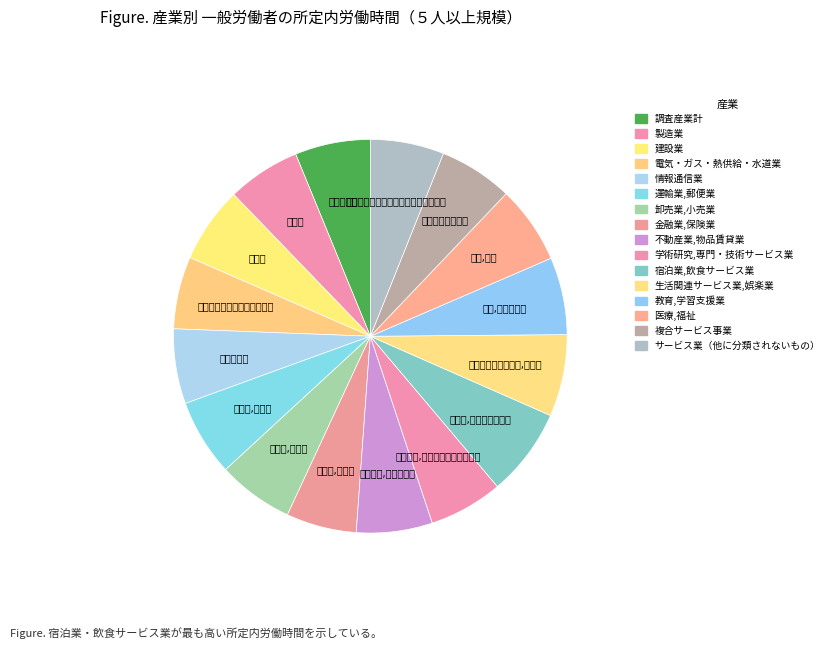

Count the number of slices in the pie.

16